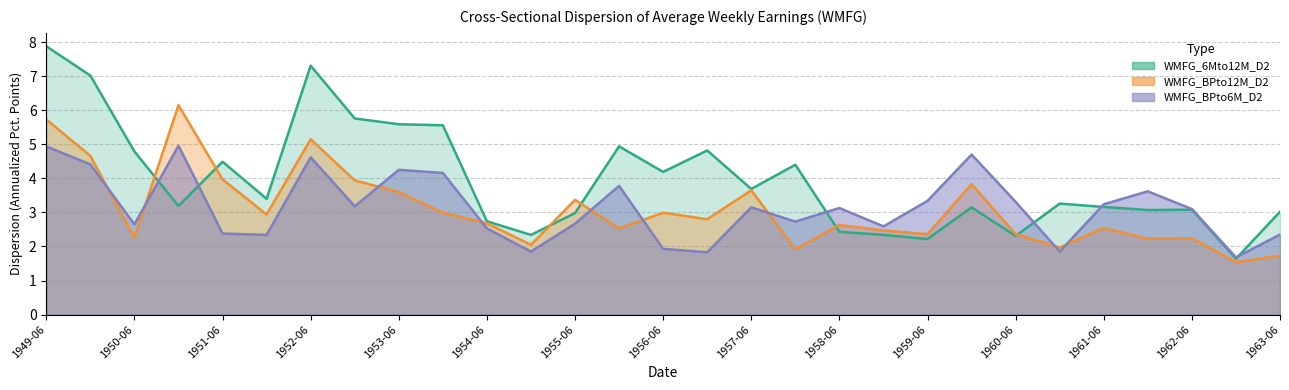

True or false: WMFG_6Mto12M_D2 has more than 1 points higher than both neighbors.

True